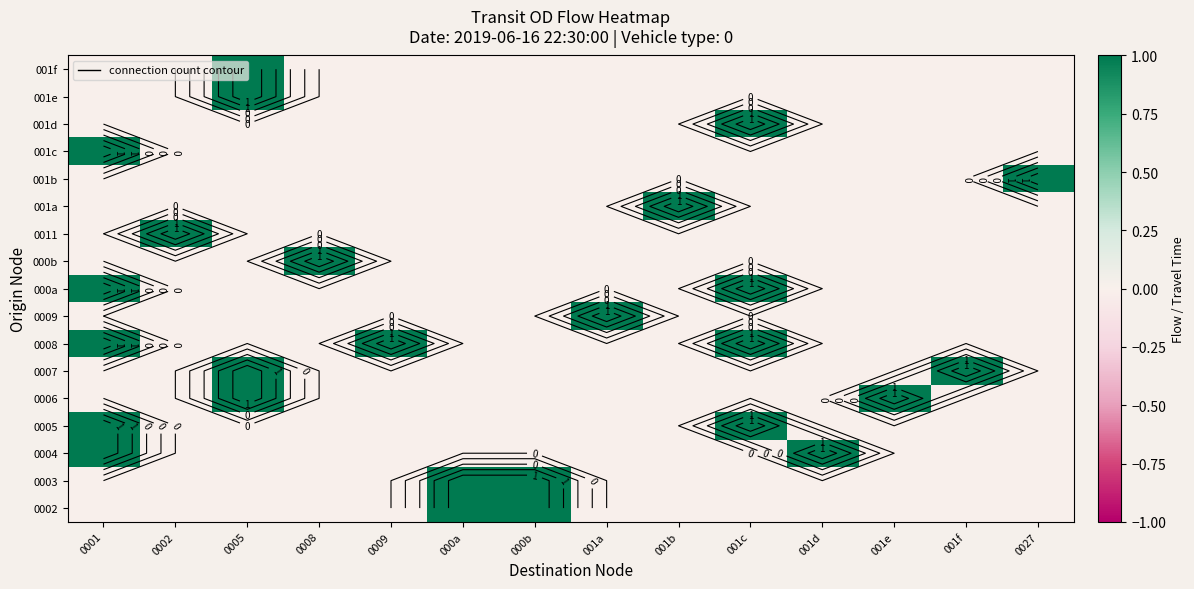

Count the number of categories in the chart.

14